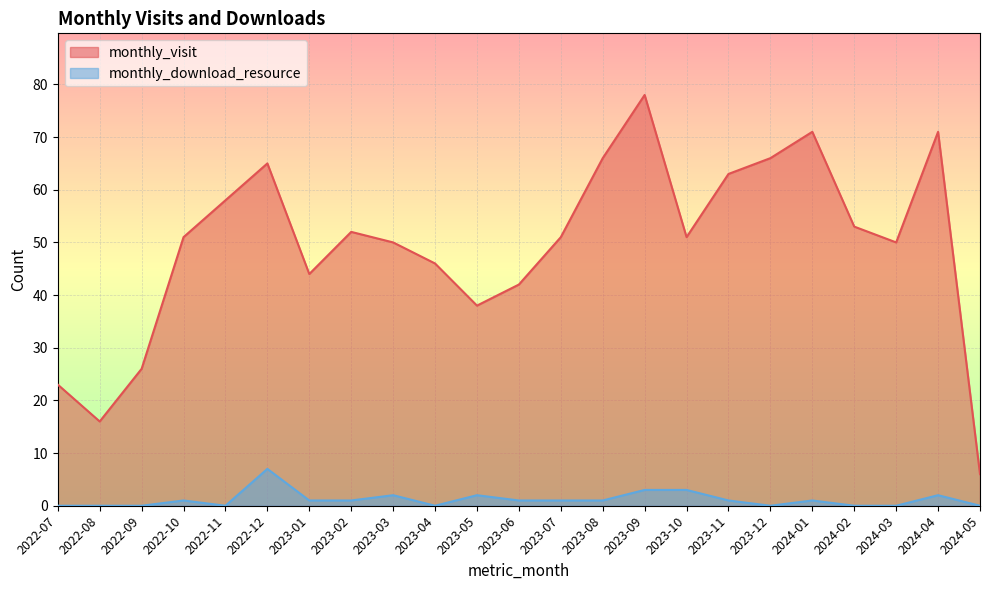

How many distinct data groups are displayed?

2